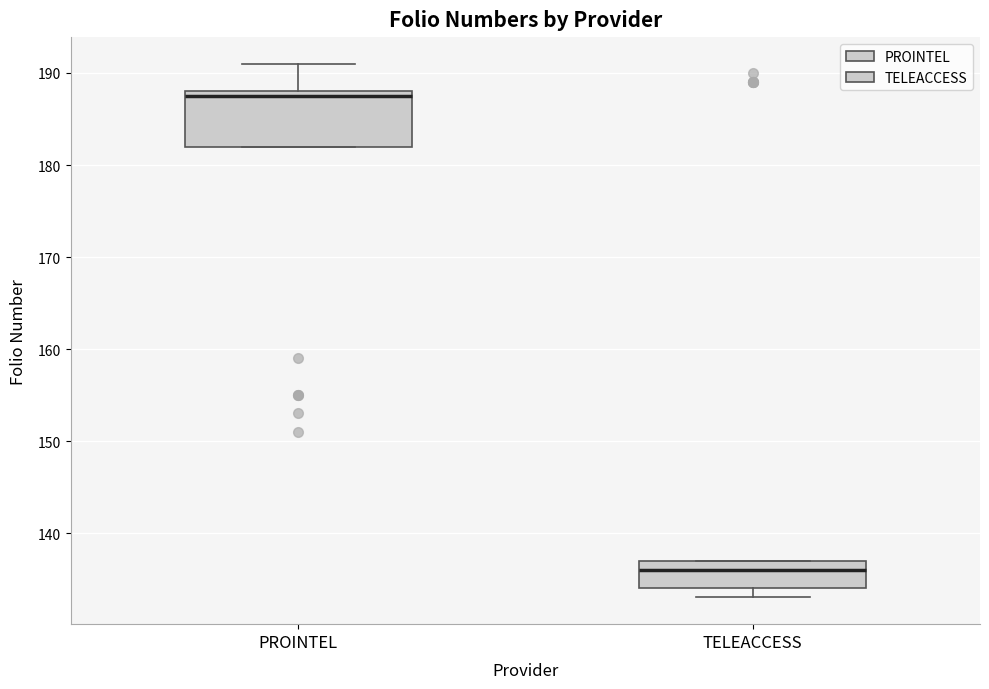

Which box is the tallest, from its lower edge to its upper edge?

PROINTEL